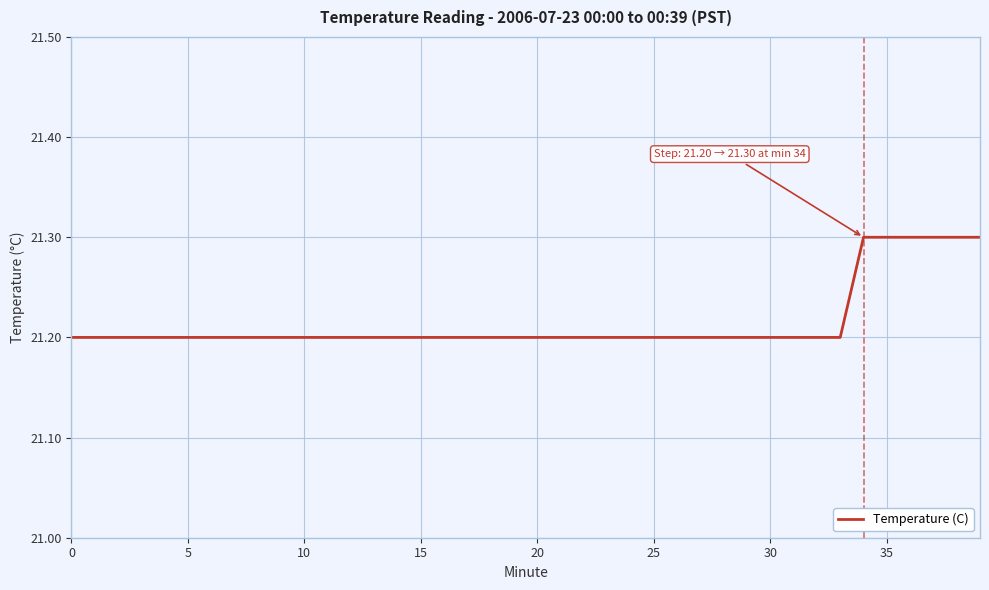

What is the greatest value displayed?

21.3